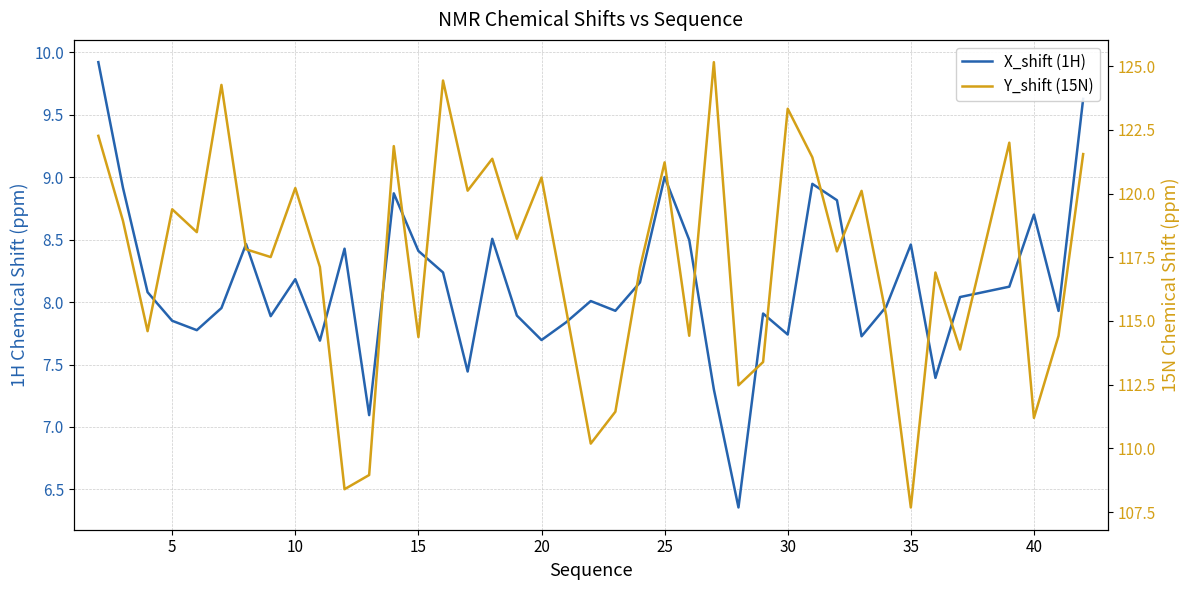

True or false: Y_shift (15N) and X_shift (1H) intersect in this chart.

False